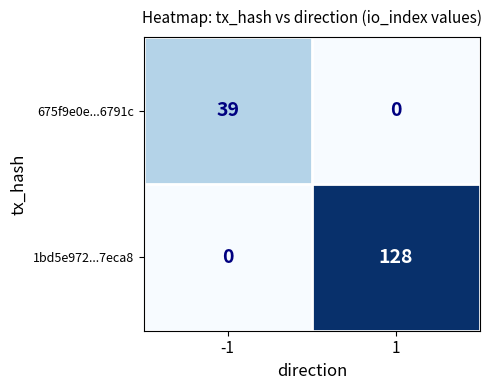

What is the spread (max minus min) of values at -1?

39